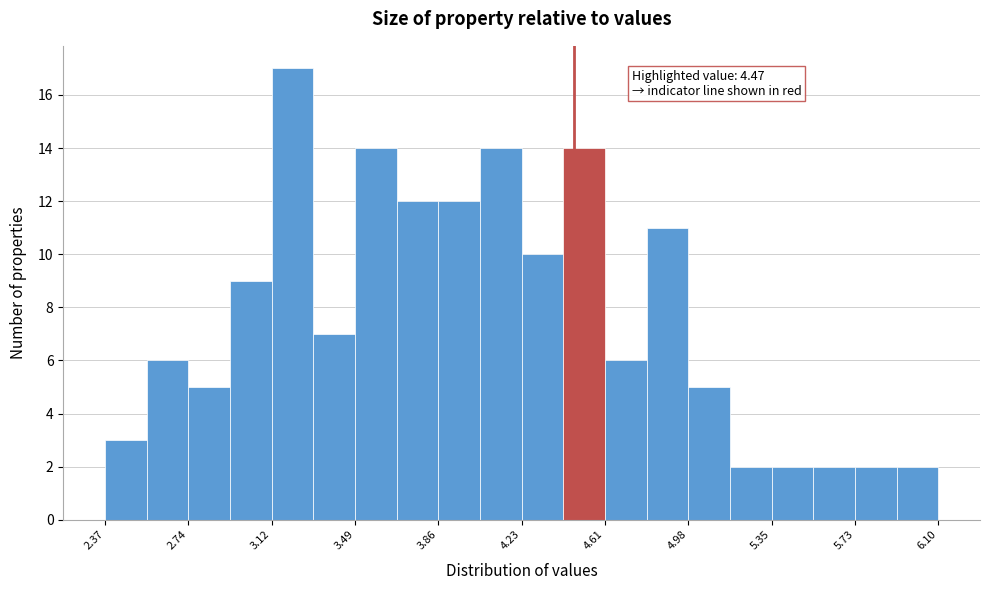

Around what value on the x-axis is the tallest bar? Give the approximate position of its centre, as read against the axis.

3.20